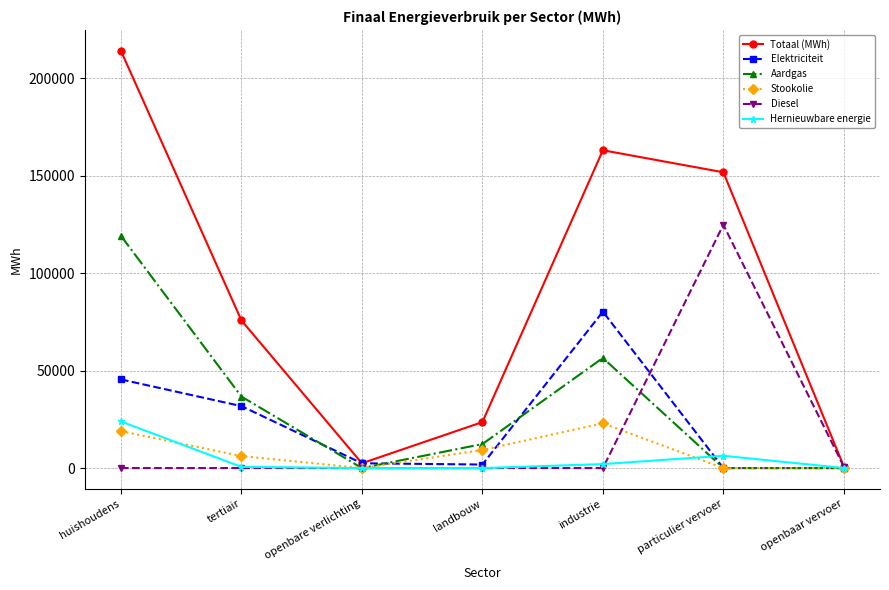

What is the average value of the Aardgas series?

32107.1